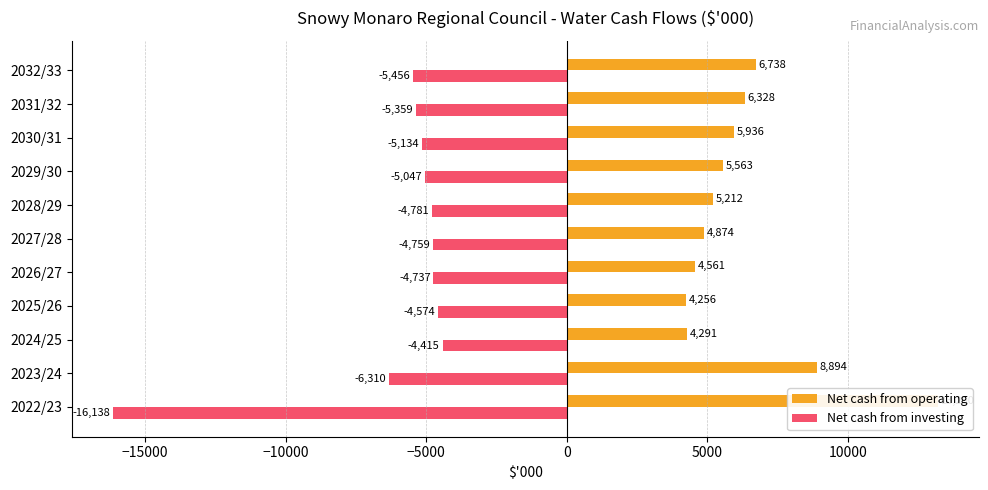

The value of Net cash from investing at 2026/27 is -7754. True or false?

False